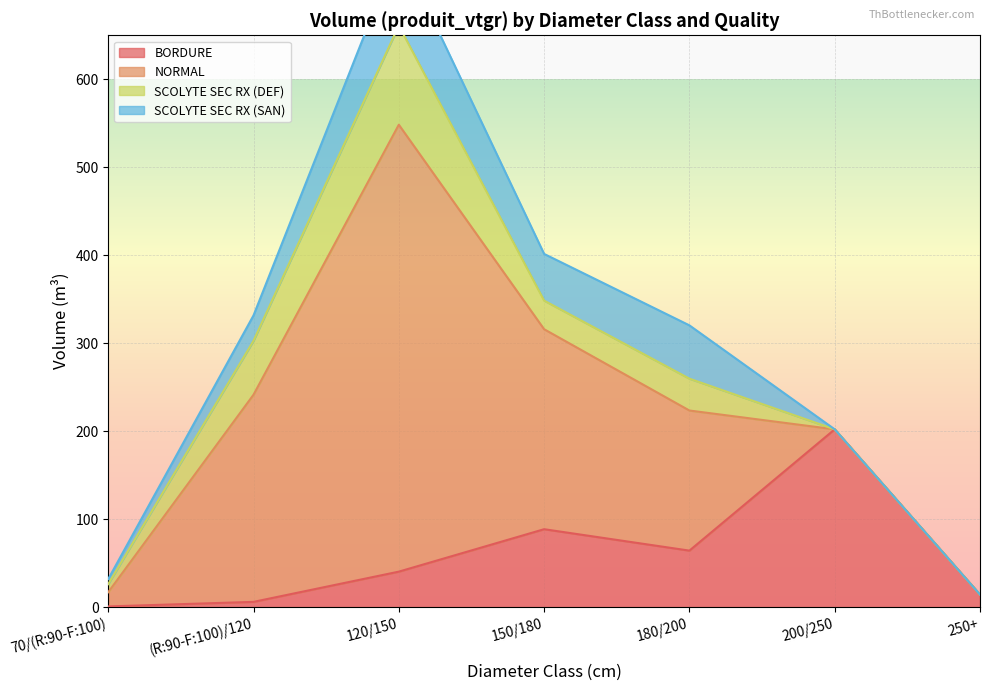

Reading right to left, list all the values displayed in this chart.

BORDURE: 250+=14.2	200/250=202.1	180/200=64.2	150/180=88.6	120/150=40.3	(R:90-F:100)/120=6.0	70/(R:90-F:100)=0.8
NORMAL: 250+=0.0	200/250=0.0	180/200=159.3	150/180=227.3	120/150=508.0	(R:90-F:100)/120=235.5	70/(R:90-F:100)=16.2
SCOLYTE SEC RX (DEF): 250+=0.0	200/250=0.0	180/200=36.2	150/180=32.5	120/150=112.7	(R:90-F:100)/120=61.3	70/(R:90-F:100)=9.2
SCOLYTE SEC RX (SAN): 250+=0.0	200/250=0.0	180/200=60.6	150/180=53.1	120/150=88.2	(R:90-F:100)/120=28.8	70/(R:90-F:100)=5.7